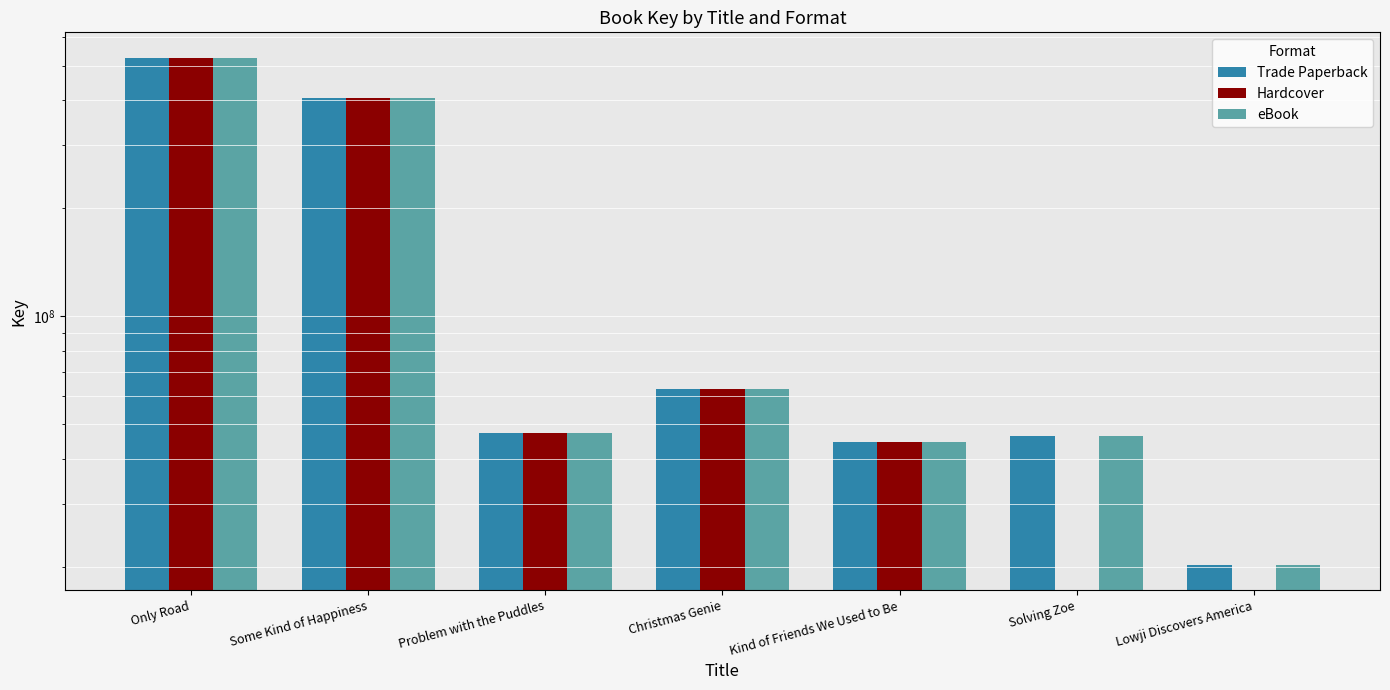

What is the difference between the second highest and minimum values in the eBook series?

384671764